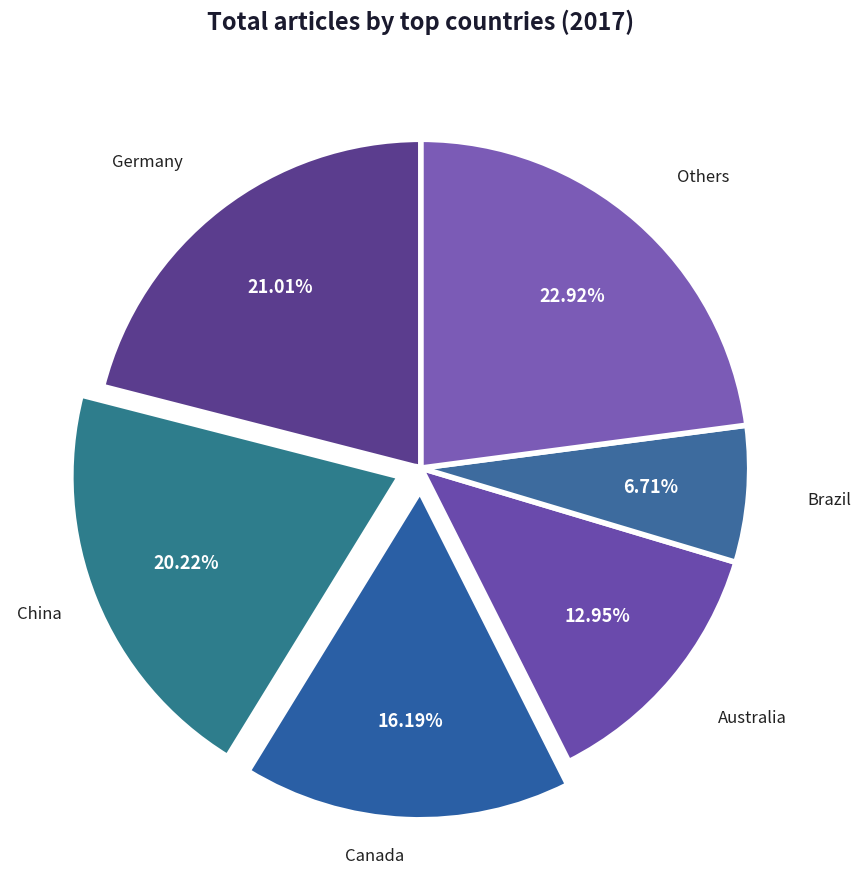

Combined, do Germany and Others account for over 50%?

No